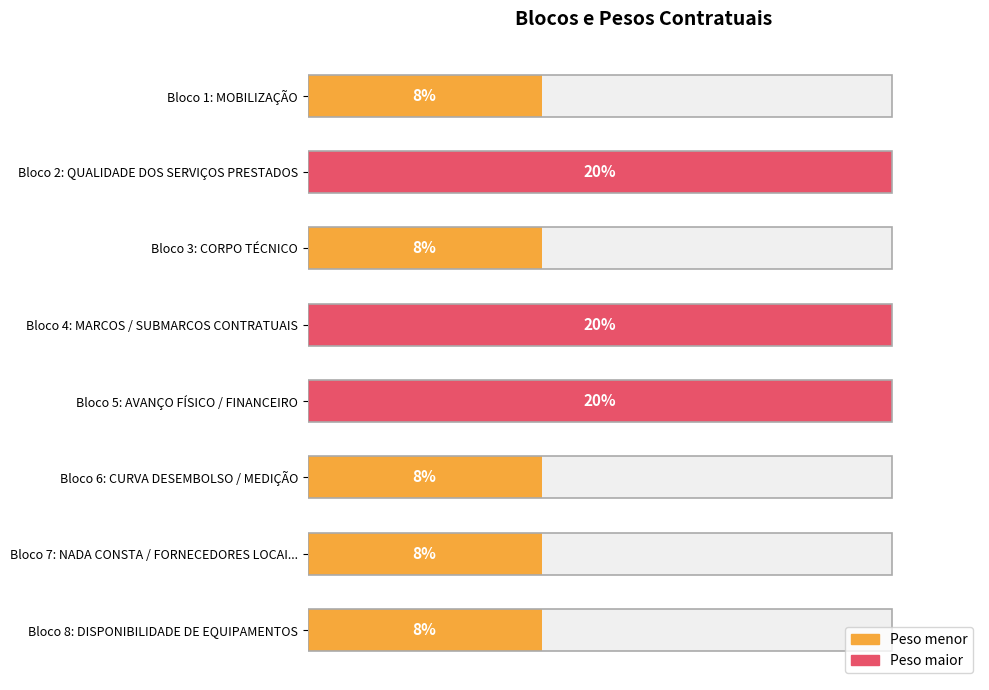

Is it true that the value at Bloco 4: MARCOS / SUBMARCOS CONTRATUAIS is 1.6?

False